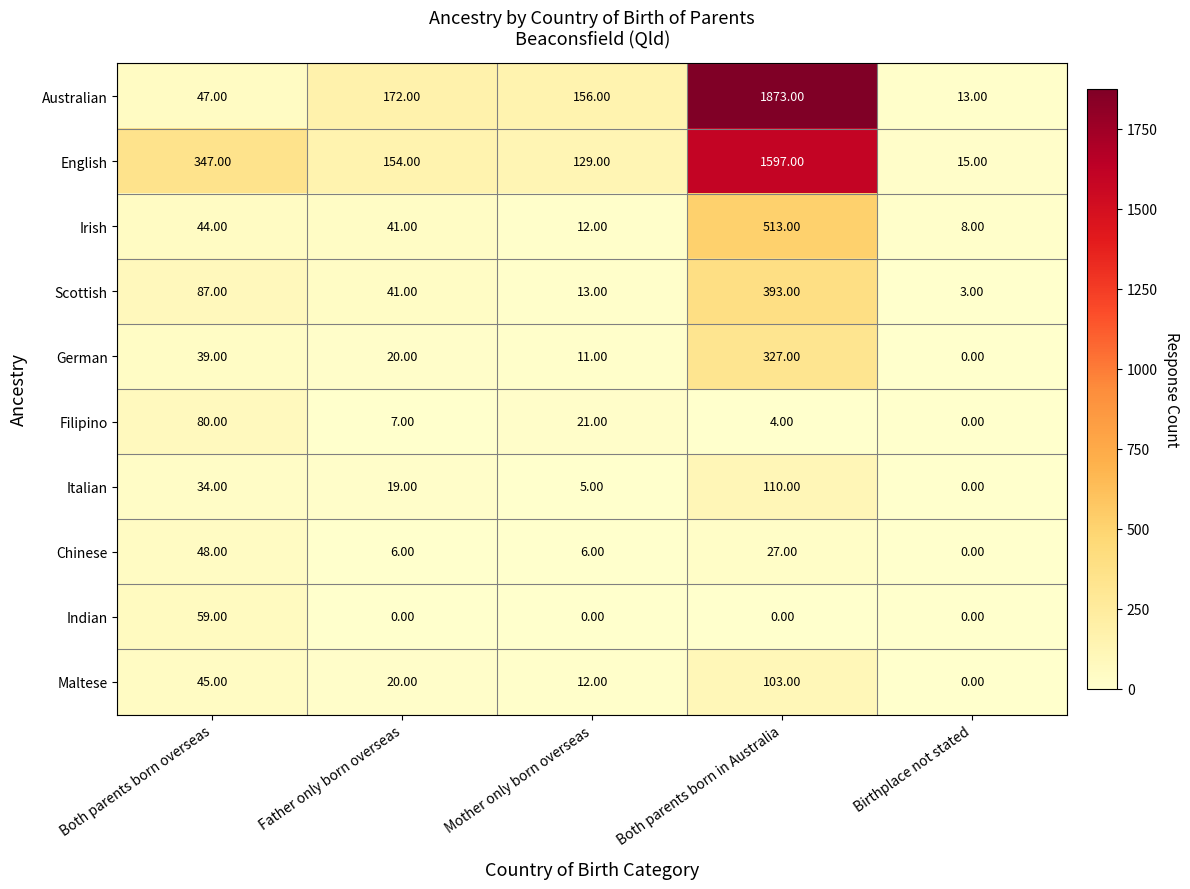

Which series changed the most between Both parents born overseas and Birthplace not stated?

English